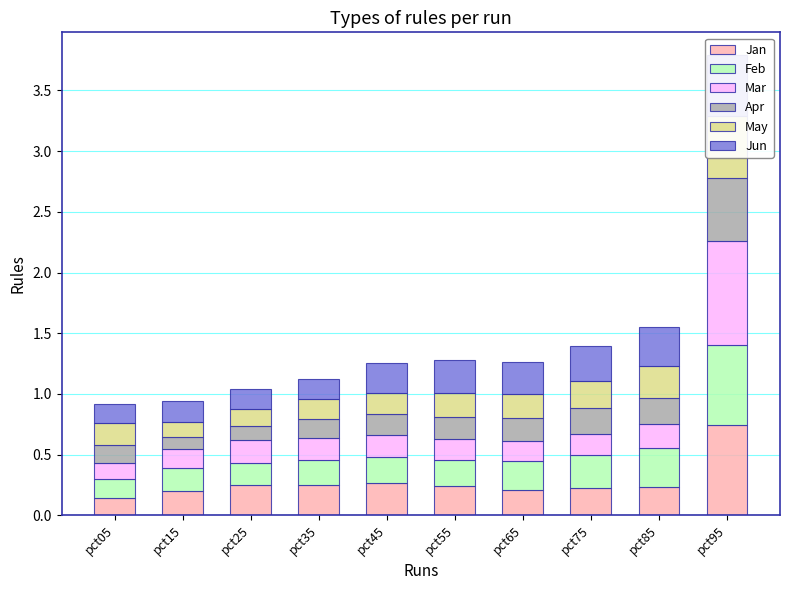

Which label corresponds to the largest value in the chart?

pct95